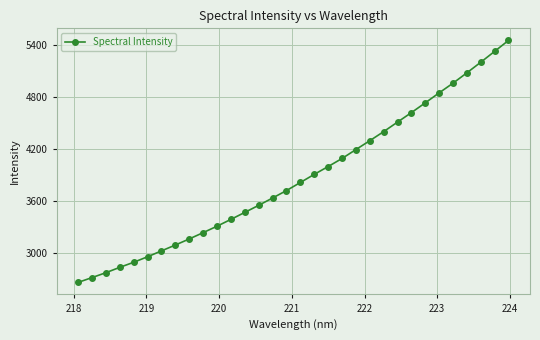

What is the difference between the maximum and second lowest values?

2738.6